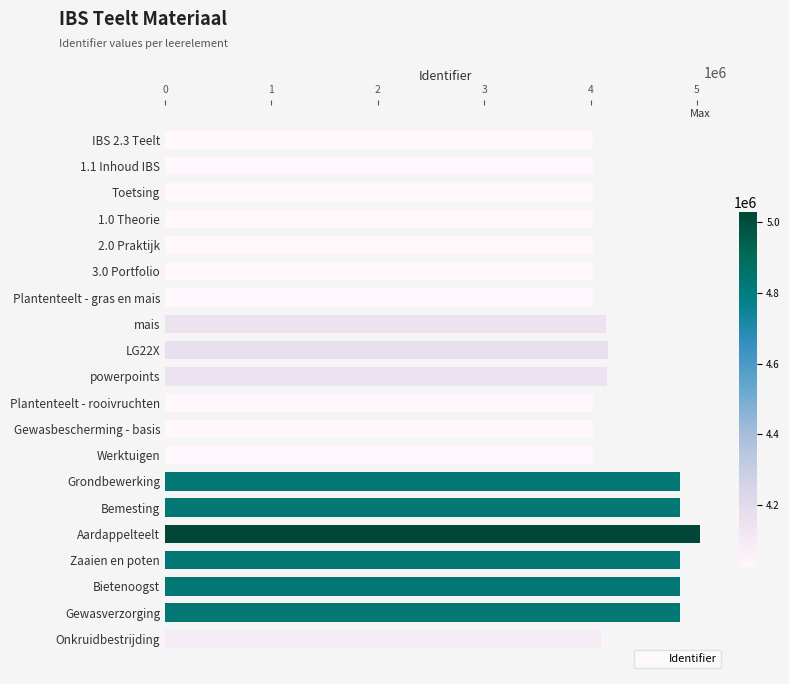

How many bars are there in total?

20